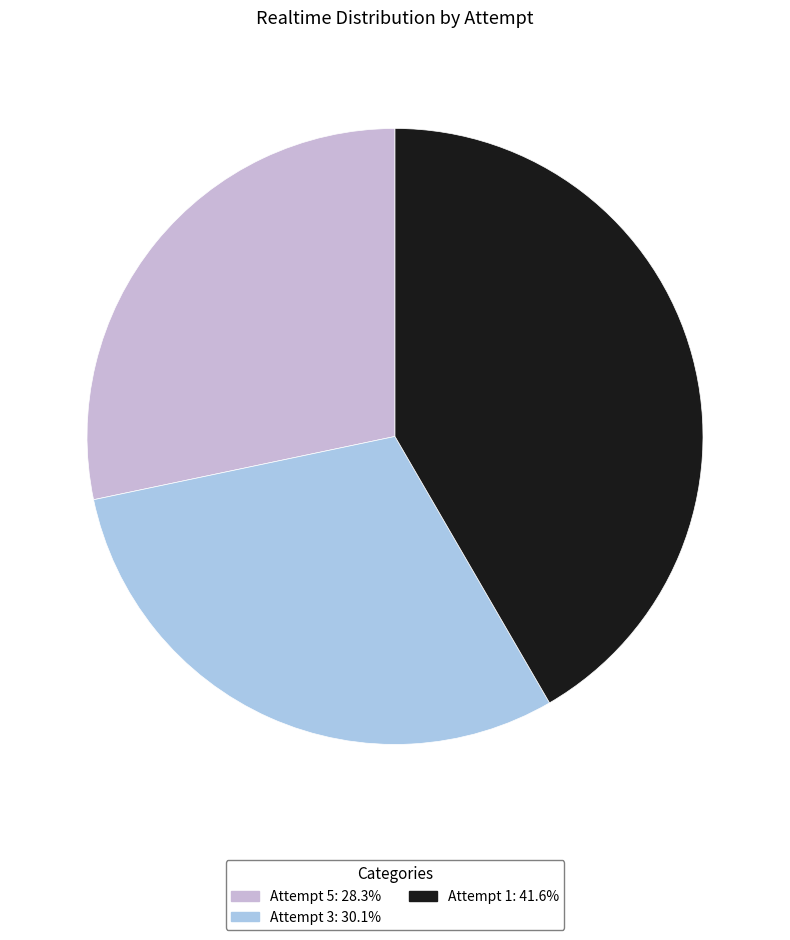

How many segments does this pie chart have?

3